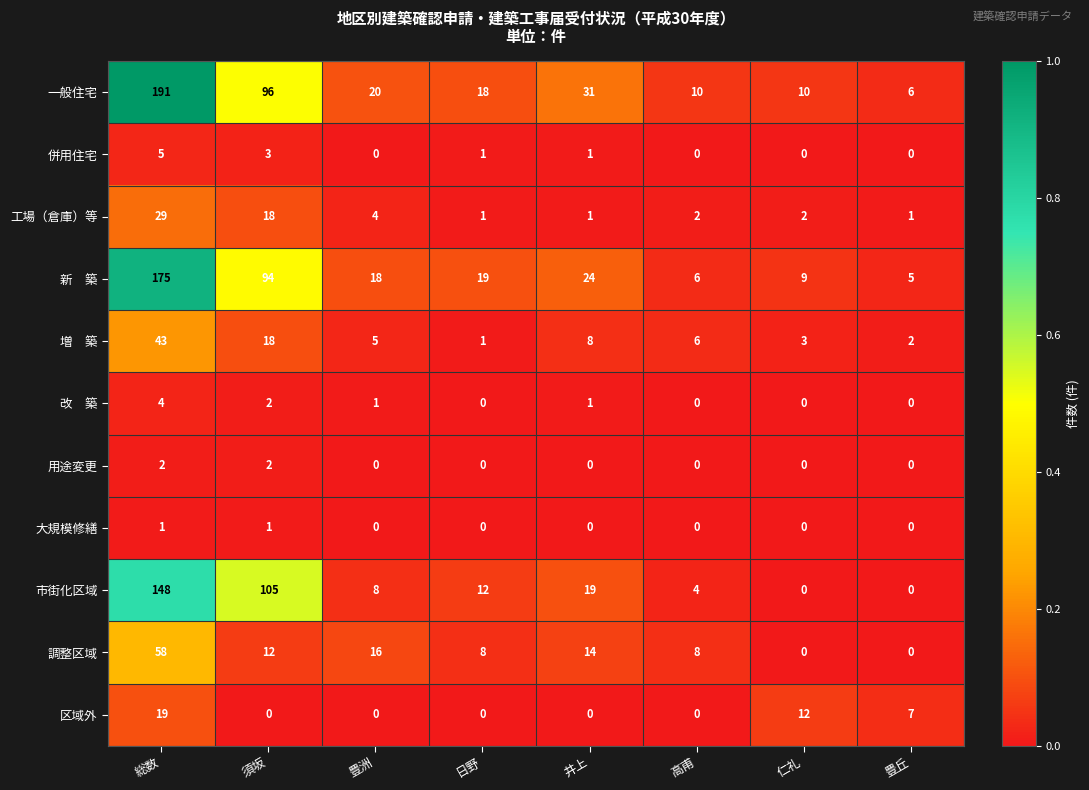

What is the lowest value of the 一般住宅 series?

6